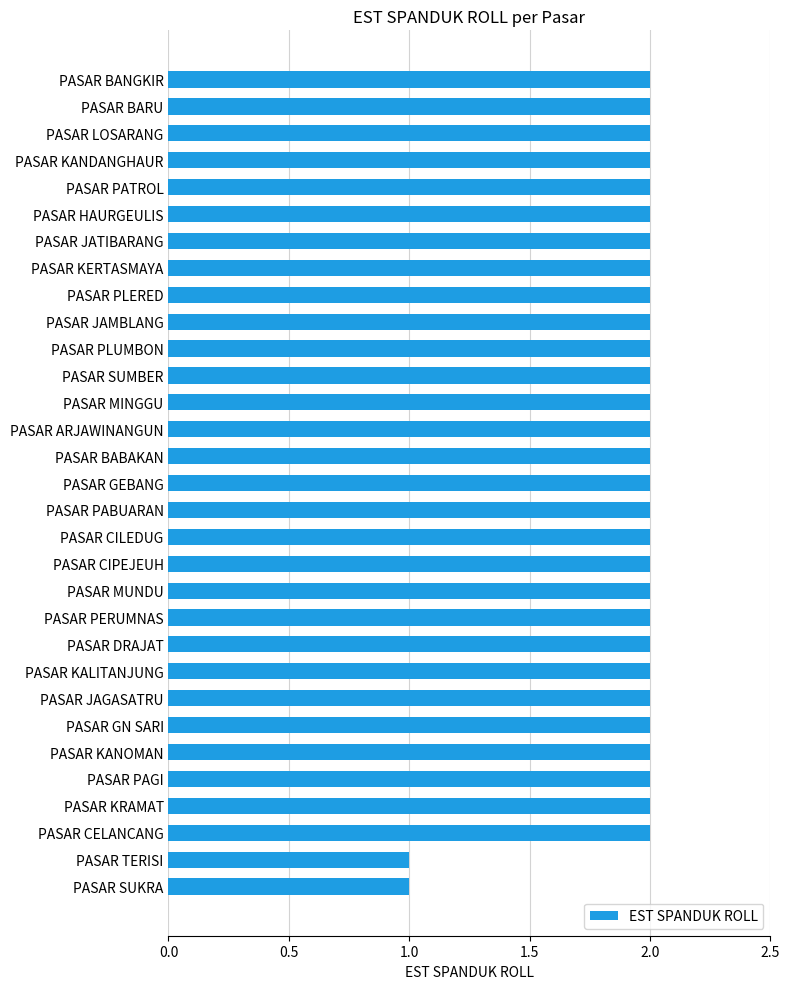

What is the sum of all values?

60